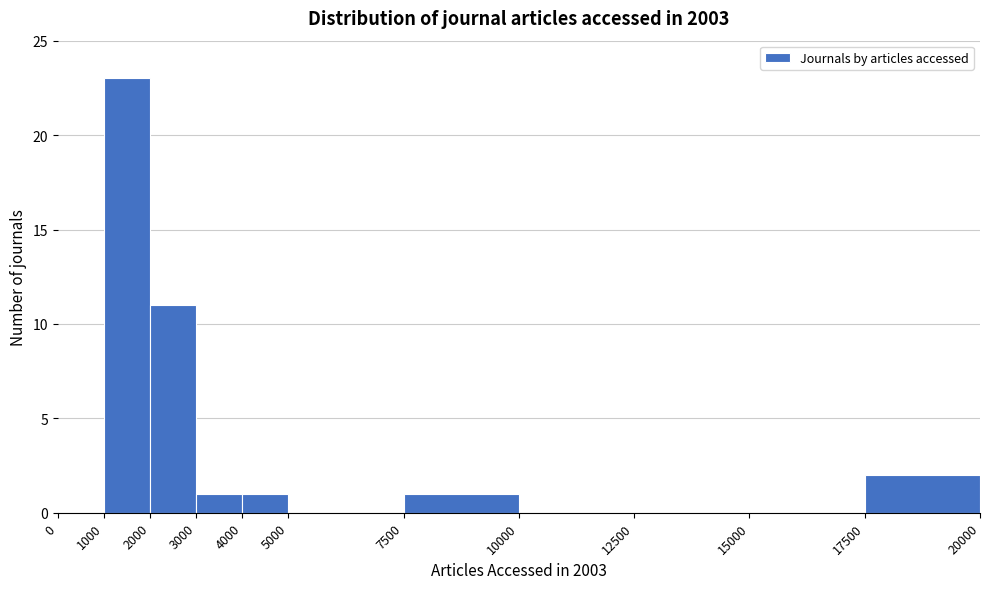

Reading left to right, transcribe this chart: for each bar, give the range it covers on the x-axis and its height. The values are not printed on the chart, so give them approximately, as read against the axis.

0 to 1000: 0
1000 to 2000: 23
2000 to 3000: 11
3000 to 4000: 1
4000 to 5000: 1
5000 to 7500: 0
7500 to 10000: 1
10000 to 12500: 0
12500 to 15000: 0
15000 to 17500: 0
17500 to 20000: 2